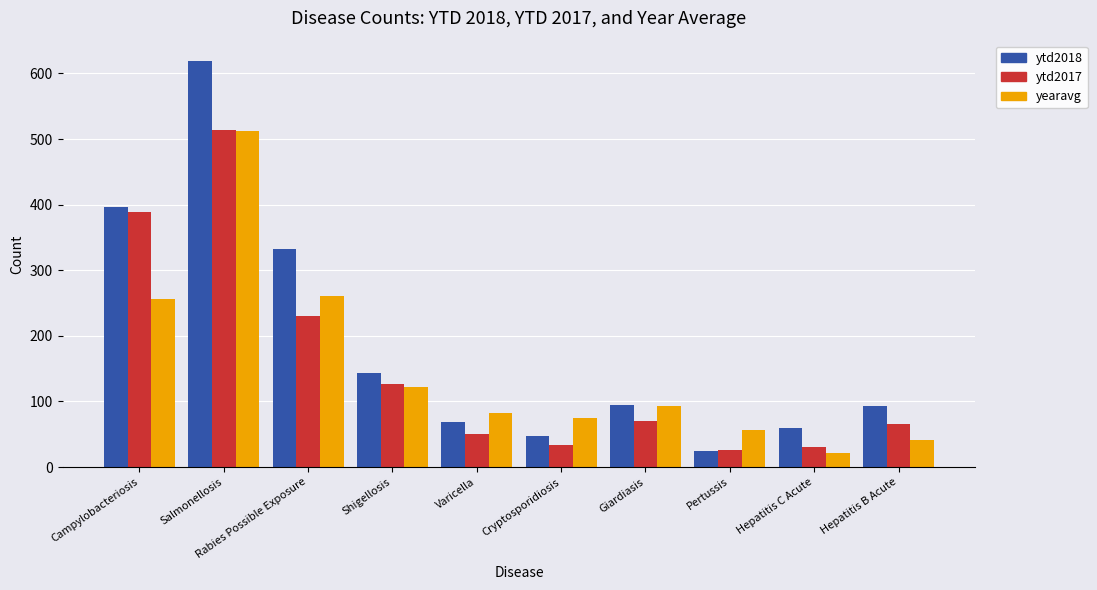

Which series has the largest total across all categories?

ytd2018